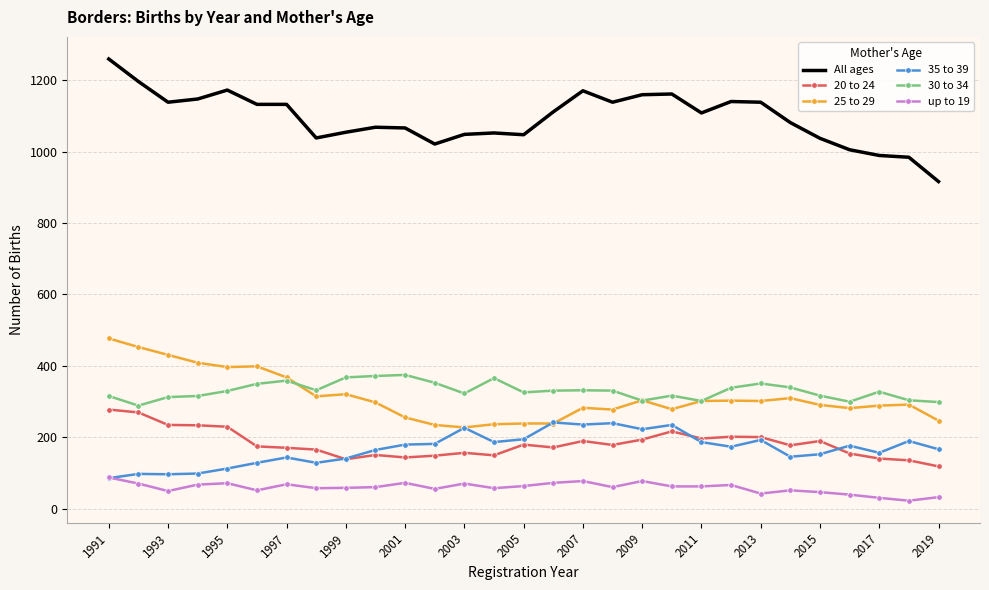

What is the greatest value displayed?

1259